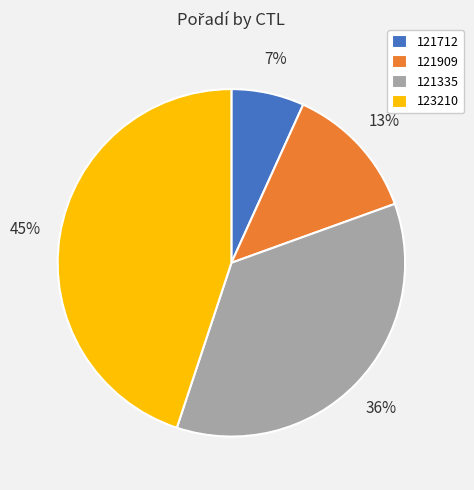

To the nearest percent, what portion does 121712 represent?

7%